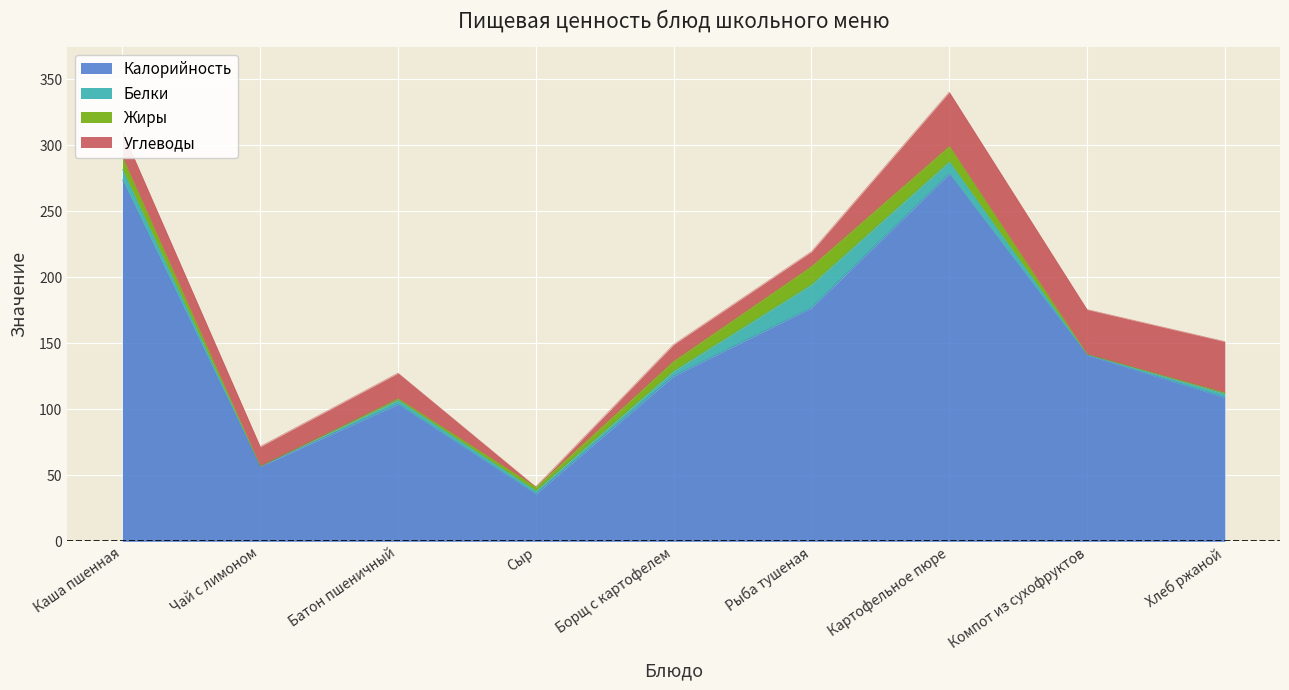

Which series changed the most between Борщ с картофелем and Картофельное пюре?

Калорийность